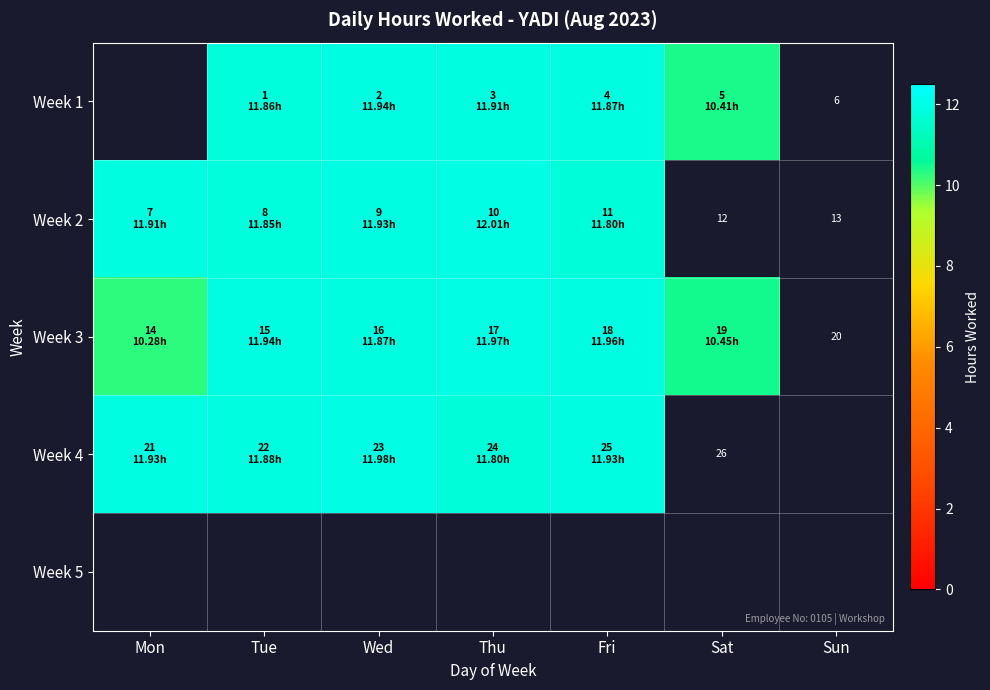

At Mon, list the series in order from largest to smallest.

Week 1, Week 4, Week 2, Week 5, Week 3